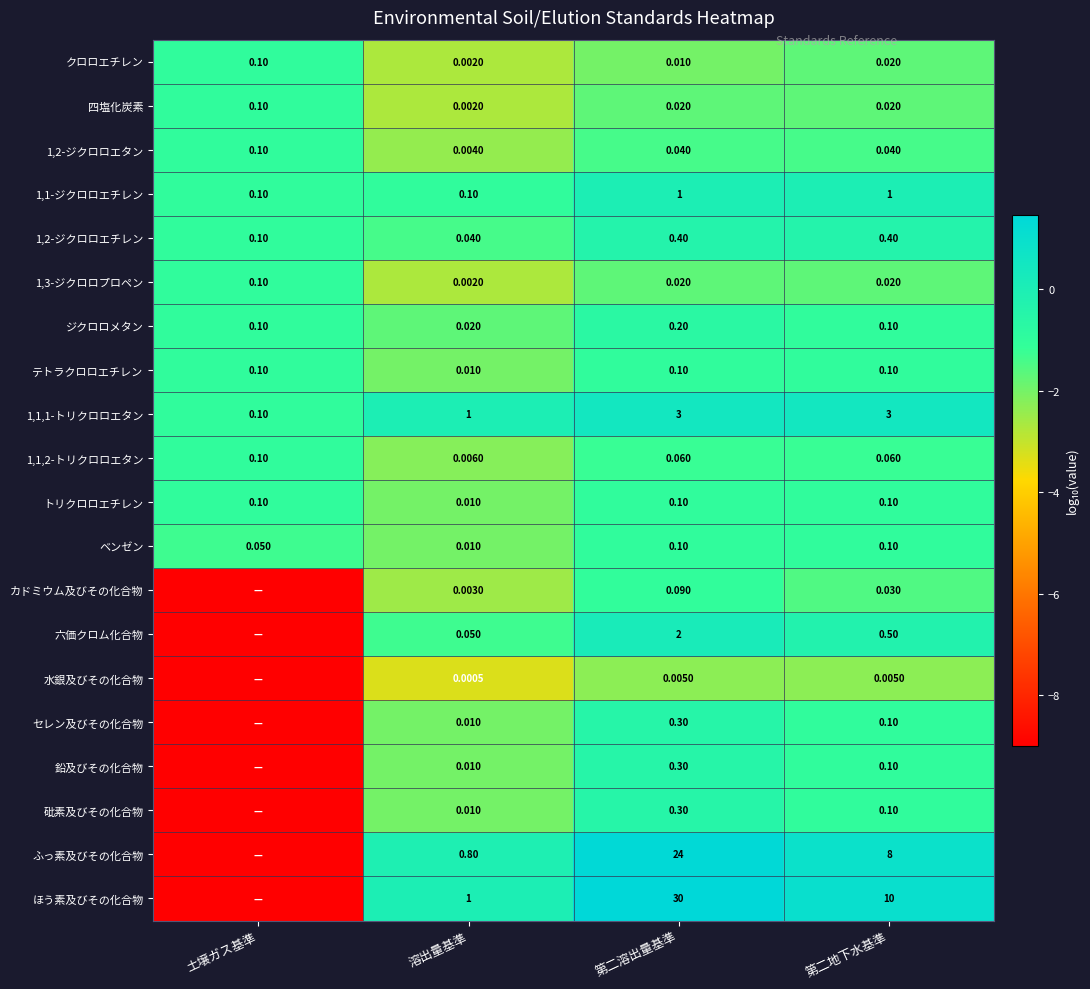

Is the value of カドミウム及びその化合物 at 第二地下水基準 greater than the value of 四塩化炭素 at 第二溶出量基準?

Yes